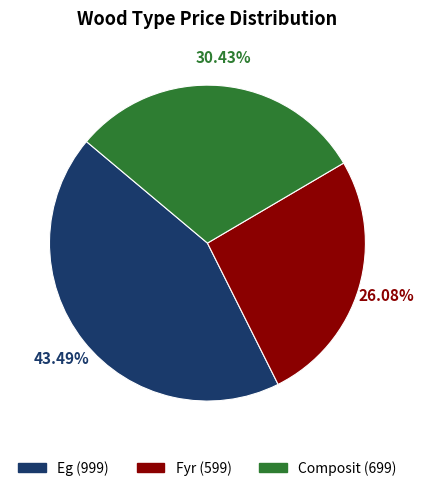

To the nearest percent, what is the combined percentage of Composit and Fyr?

57%